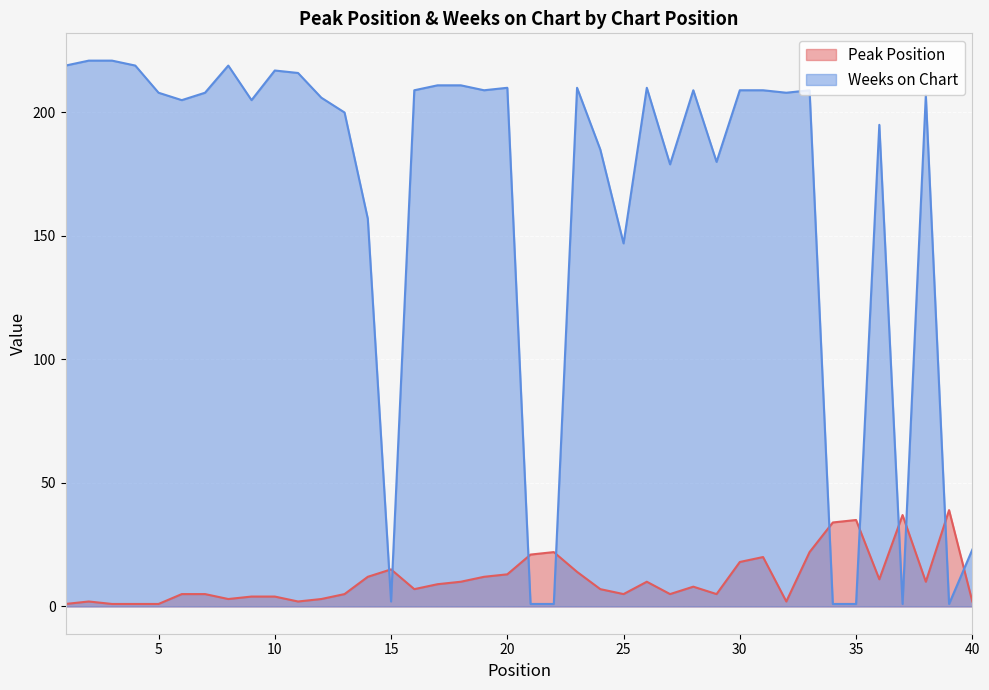

Rank the categories by Peak Position value from lowest to highest.

1, 3, 4, 5, 2, 11, 32, 40, 8, 12, 9, 10, 6, 7, 13, 25, 27, 29, 16, 24, 28, 17, 18, 26, 38, 36, 14, 19, 20, 23, 15, 30, 31, 21, 22, 33, 34, 35, 37, 39